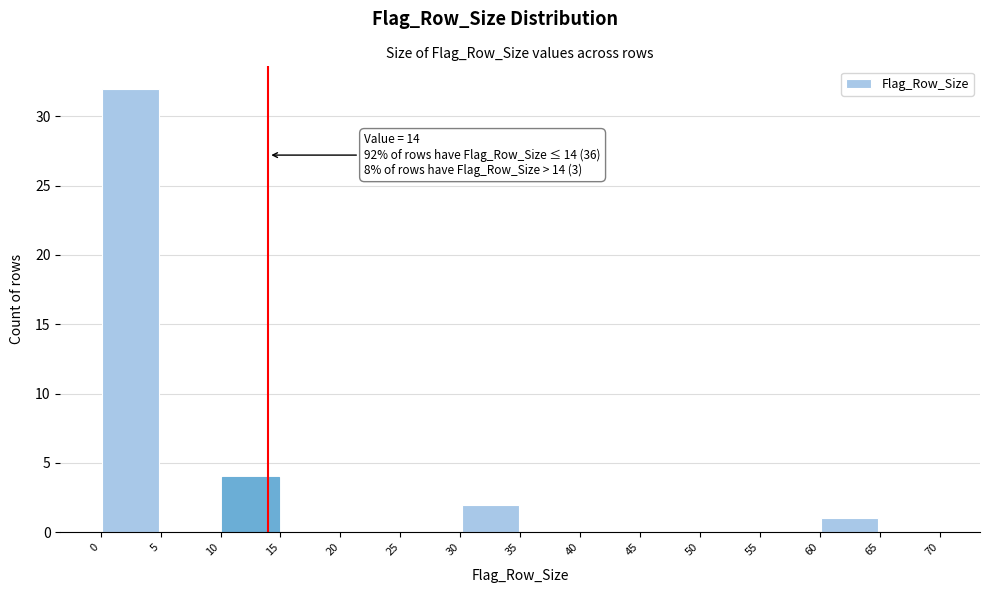

Which range on the x-axis has the tallest bar?

0 to 5